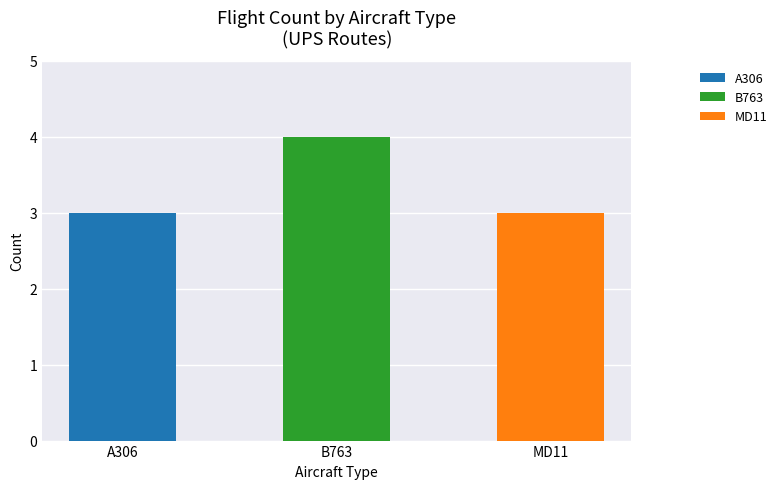

Is it true that the value at B763 is 6?

False